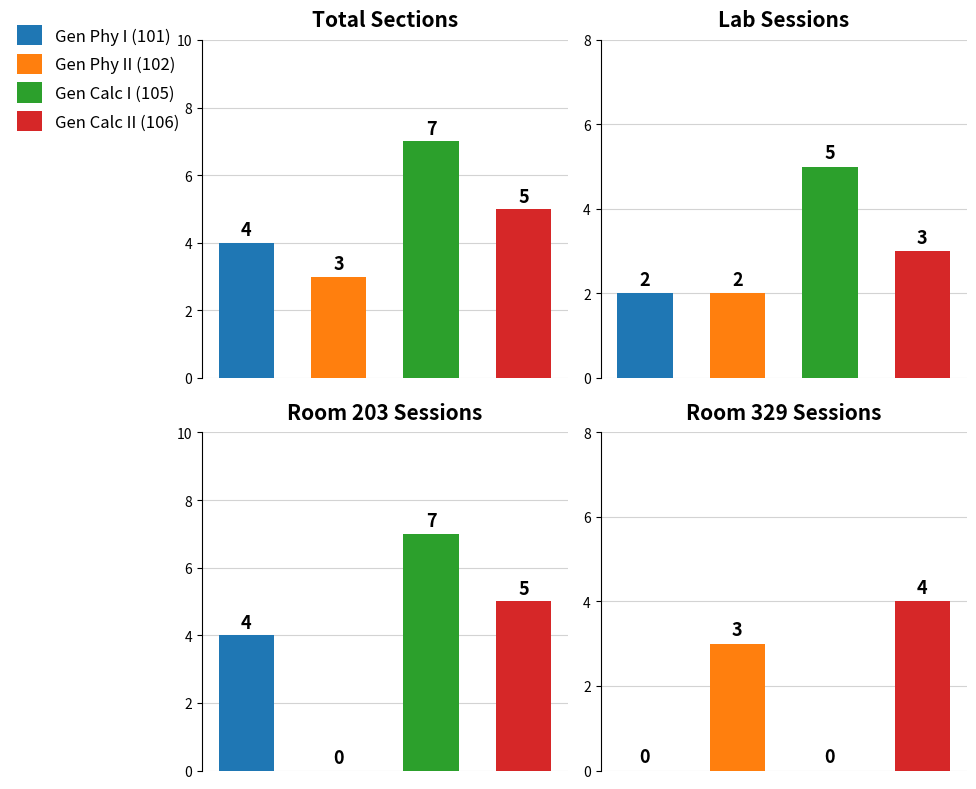

Rank the series by their average value, from highest to lowest.

Total Sections, Room 203, Lab Sessions, Room 329